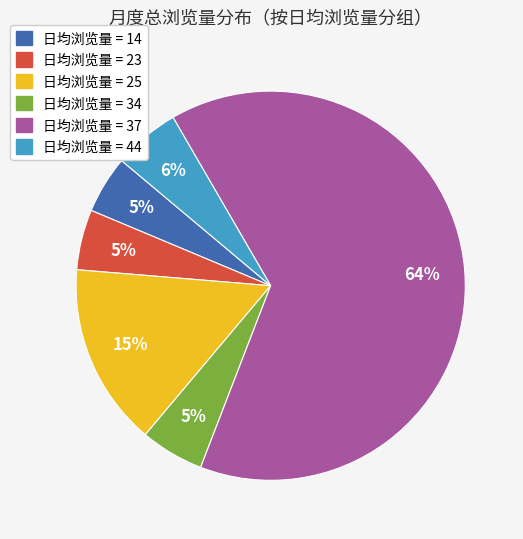

How many segments does this pie chart have?

6